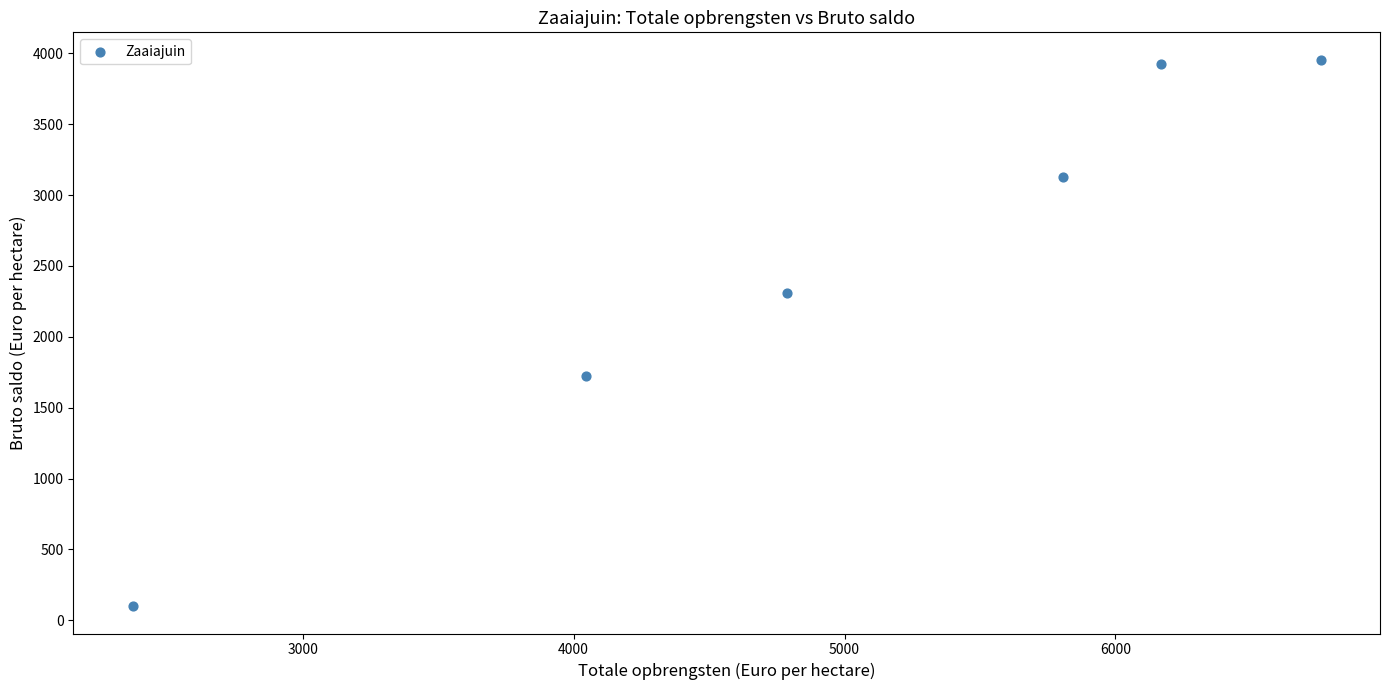

What is the average X value?

4990.5